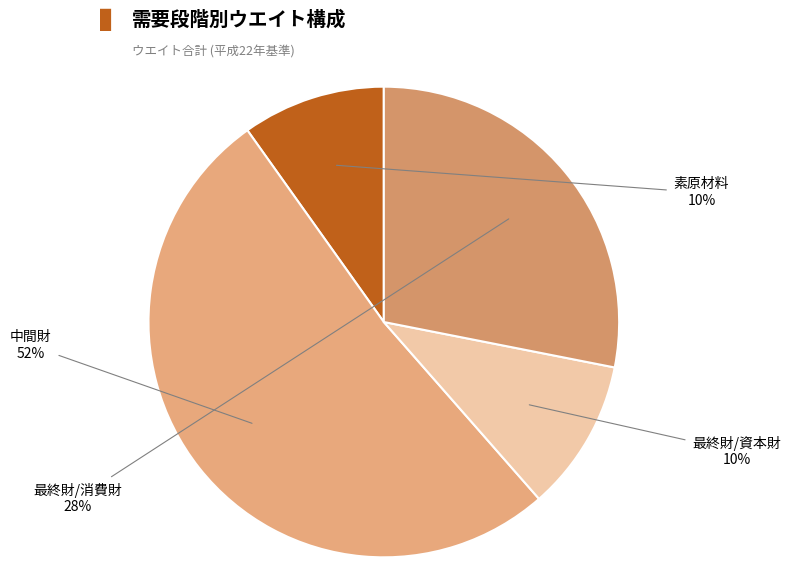

What is the largest slice in the pie chart?

中間財